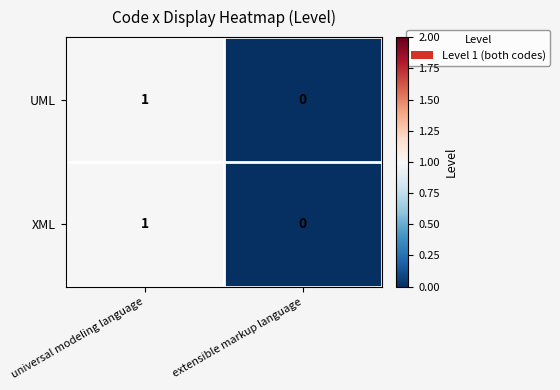

Which category has the lowest value across all series?

extensible markup language